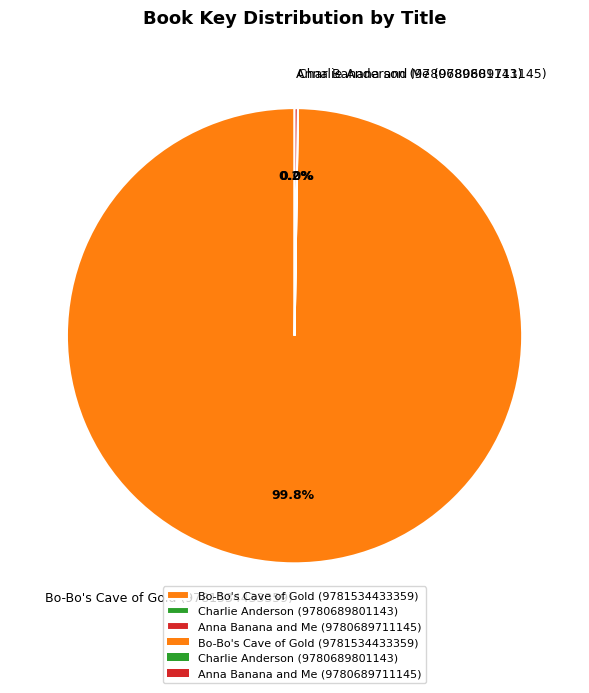

What is the largest slice in the pie chart?

Bo-Bo's Cave of Gold (9781534433359)